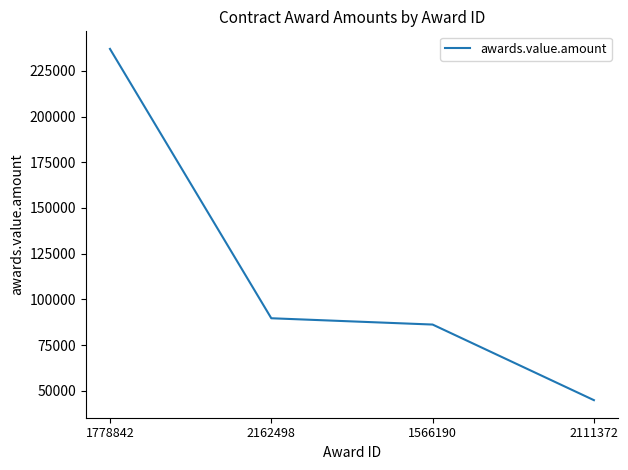

List the labels in order of value, largest first.

1778842, 2162498, 1566190, 2111372